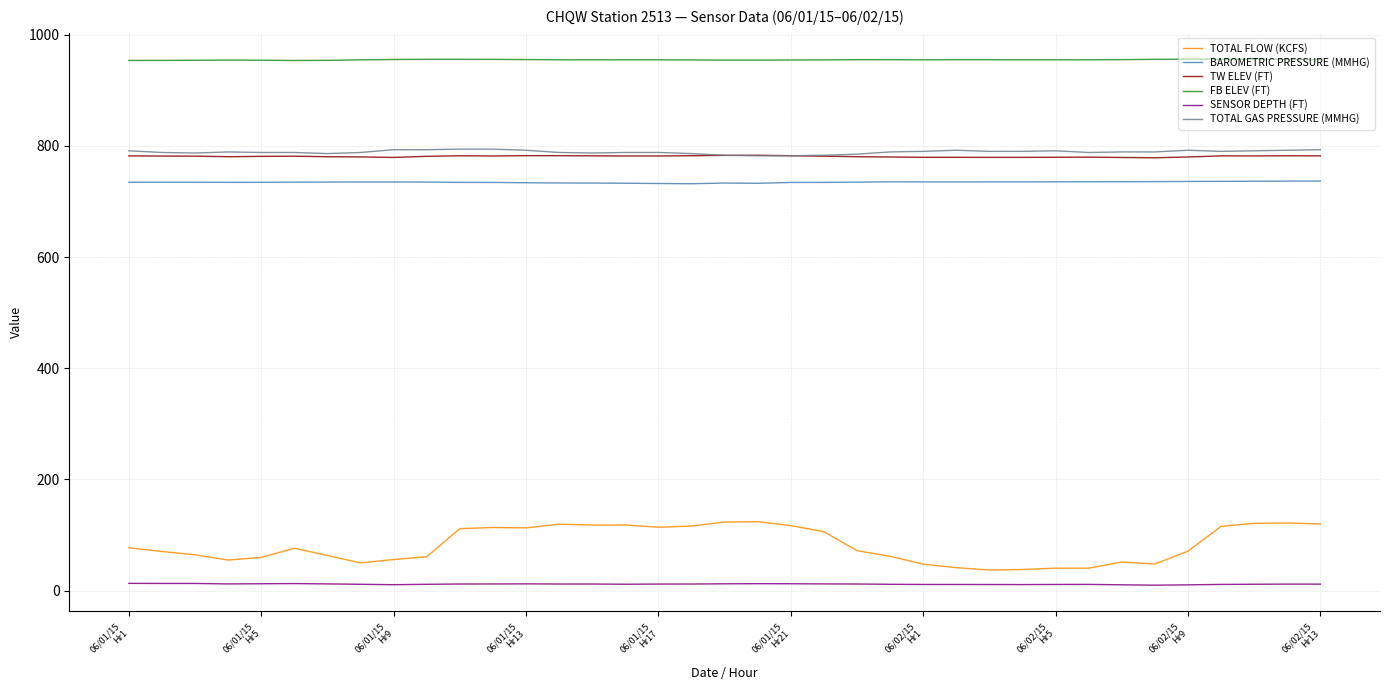

True or false: SENSOR DEPTH (FT) and TOTAL GAS PRESSURE (MMHG) intersect in this chart.

False